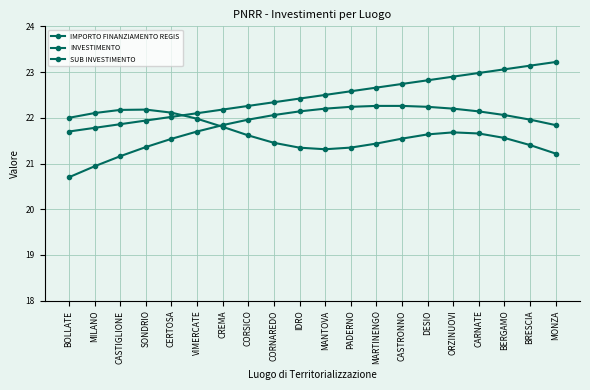

True or false: SUB INVESTIMENTO has a value of 33.9 at CERTOSA.

False